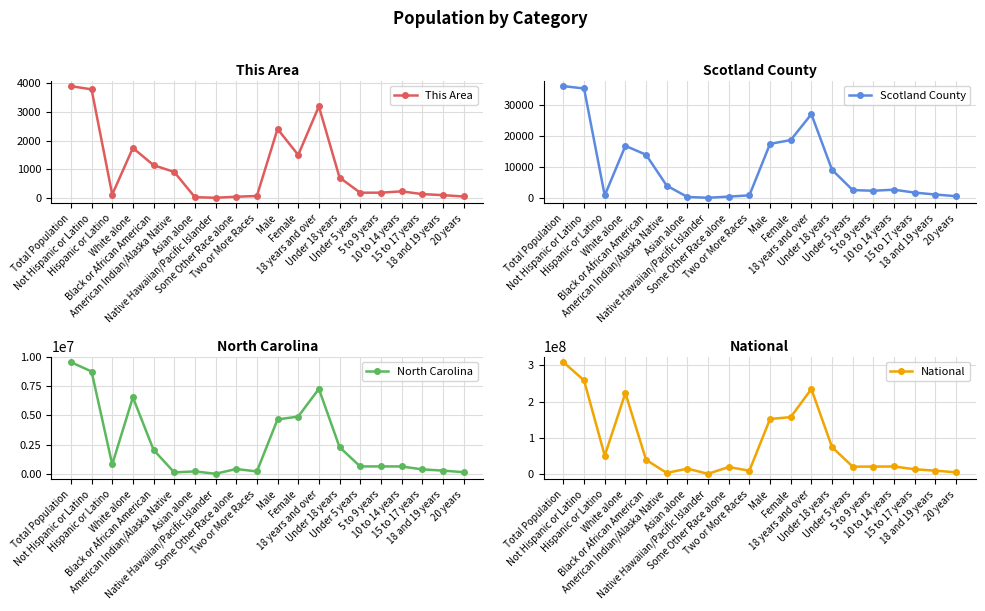

How many interior local peaks does the This Area series have?

4